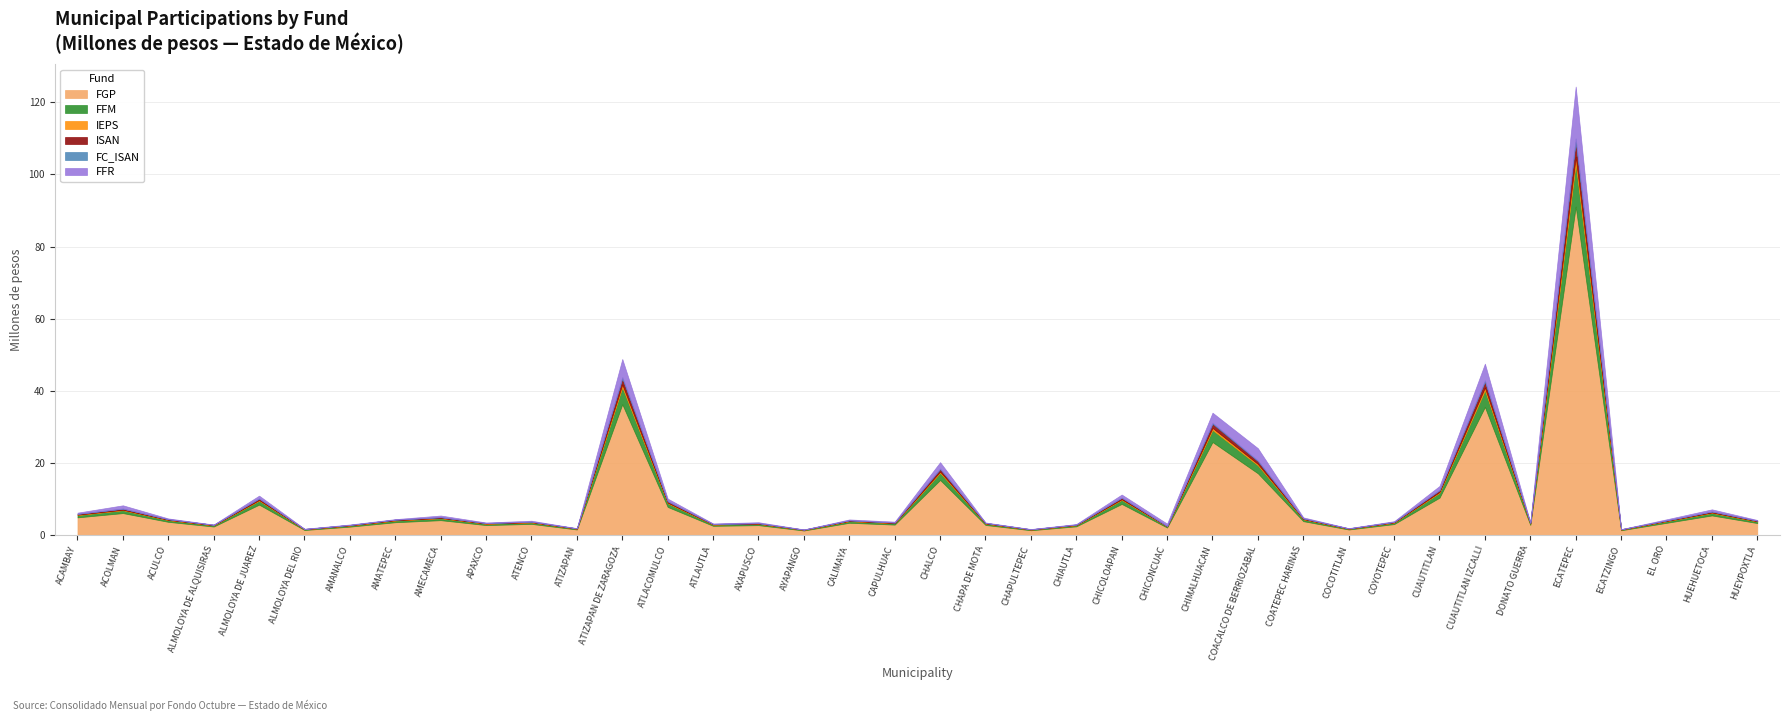

Which series has the largest range (max minus min)?

FGP